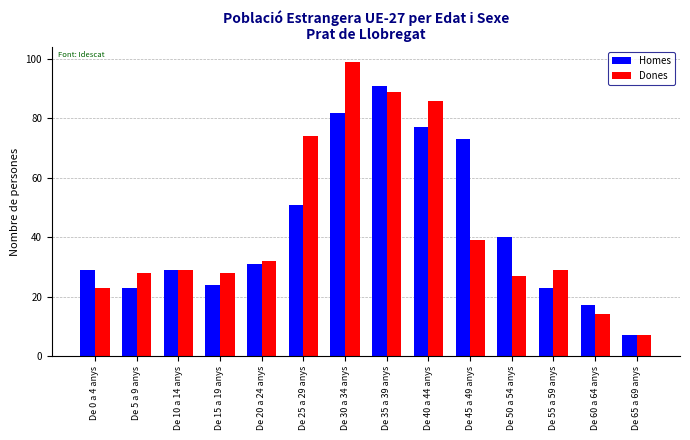

Does the chart contain stacked bars?

No